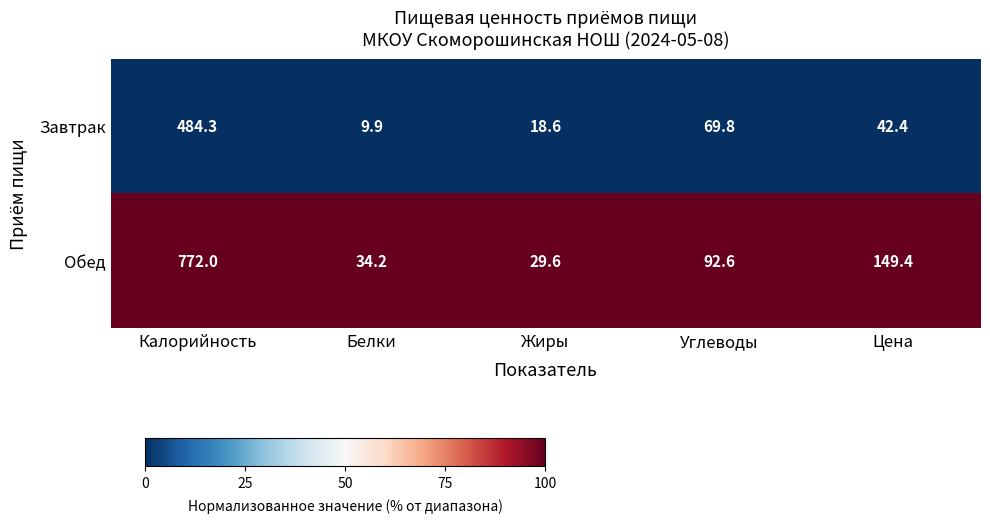

At which category is the sum across all series the highest?

Калорийность